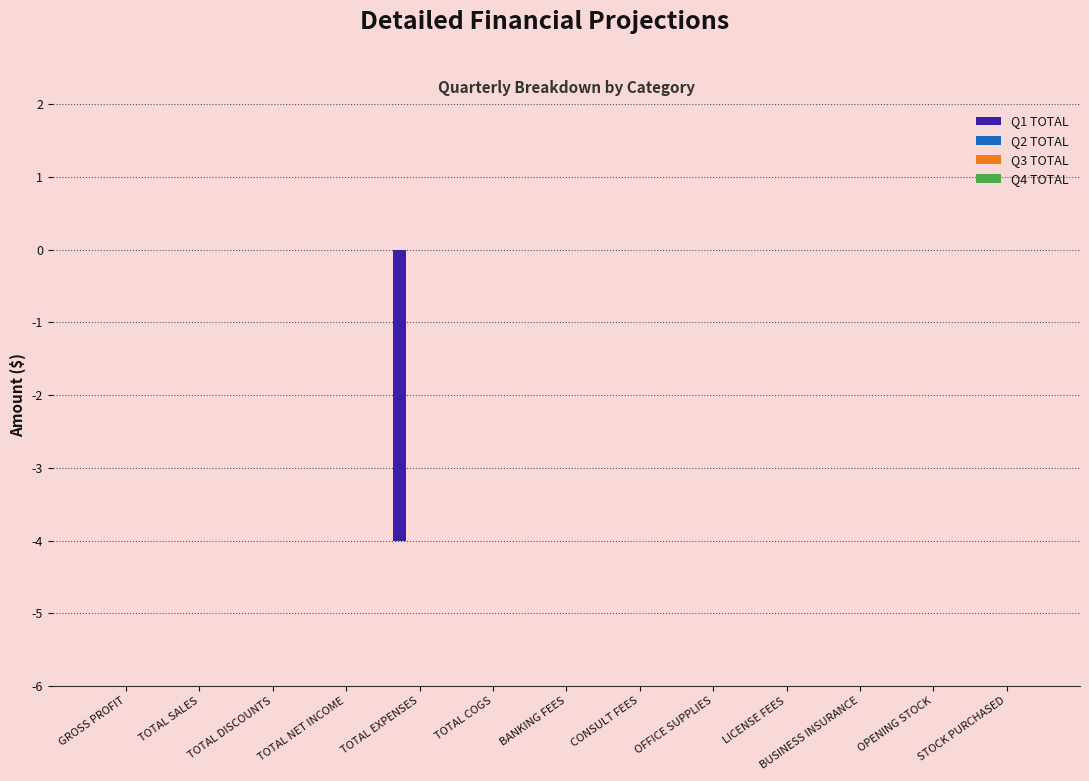

How many series are shown in this chart?

1